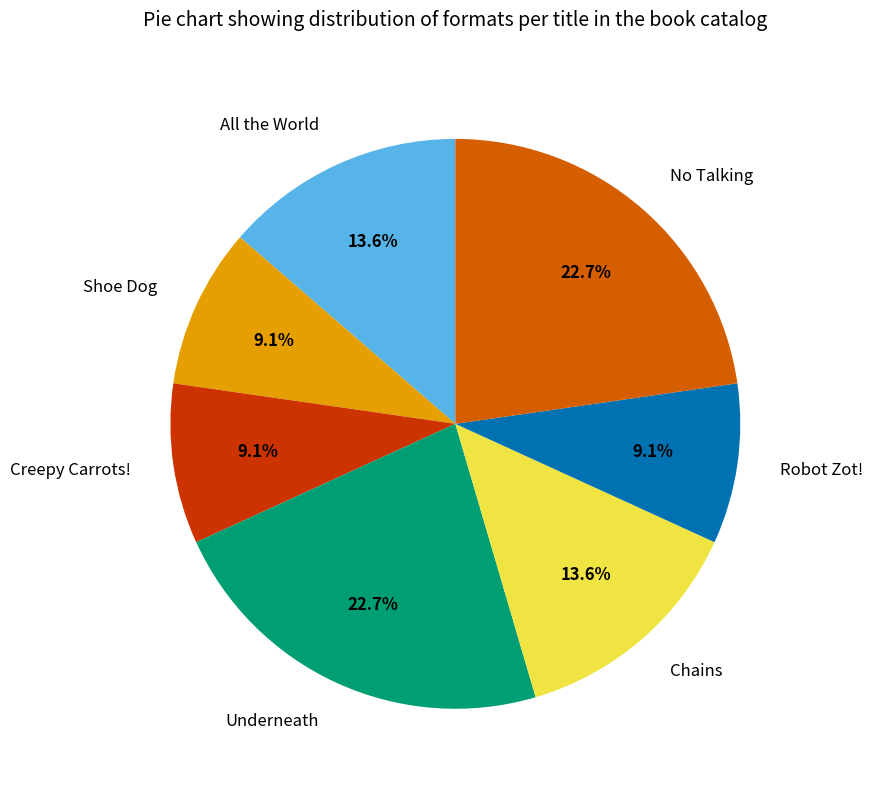

To the nearest percent, what is the average slice percentage?

14%